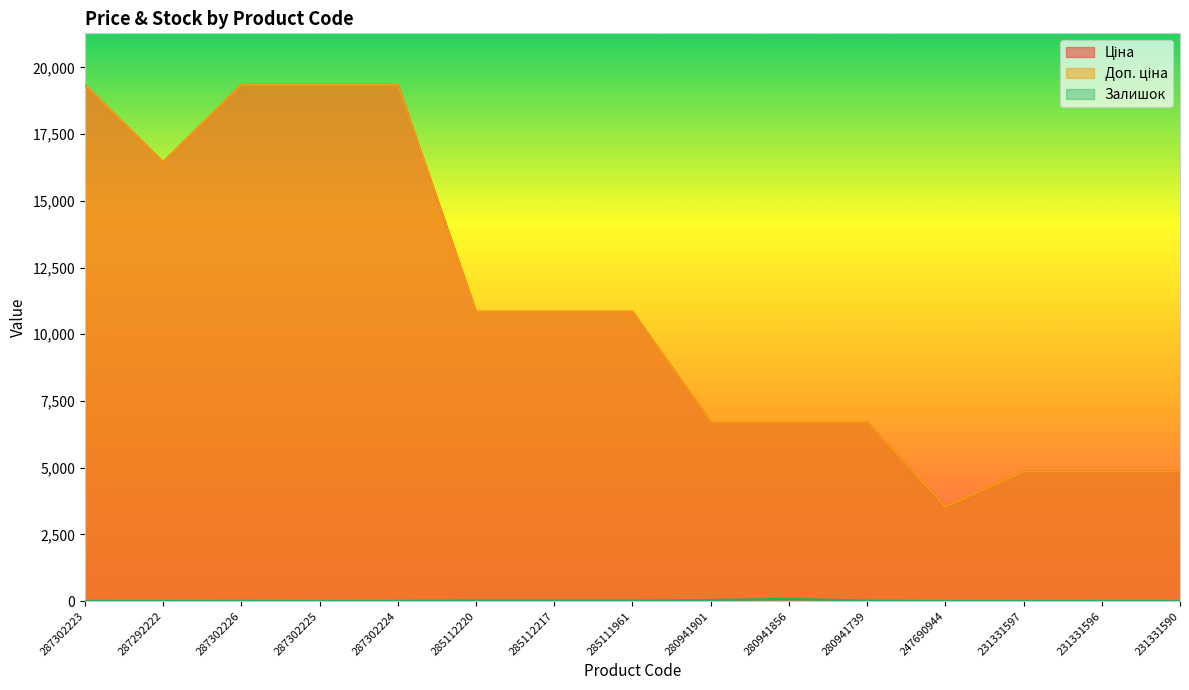

True or false: Доп. ціна has more than 1 points higher than both neighbors.

False